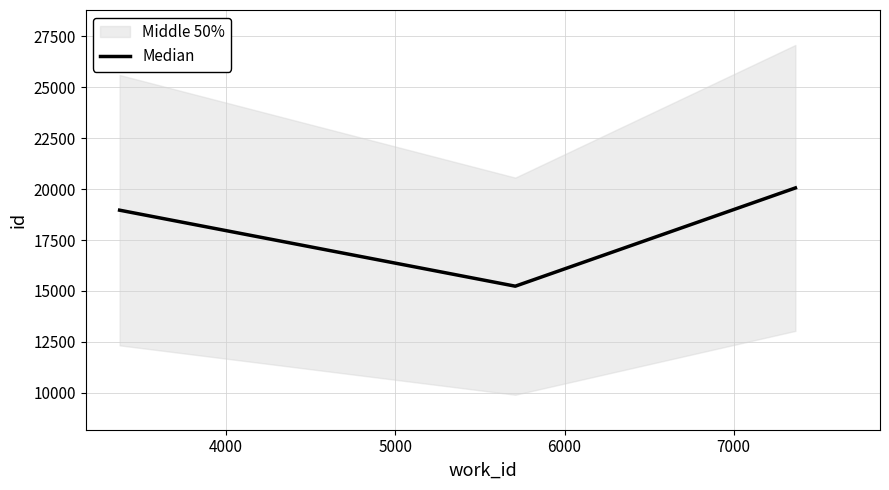

How many data points are less than 18968?

1